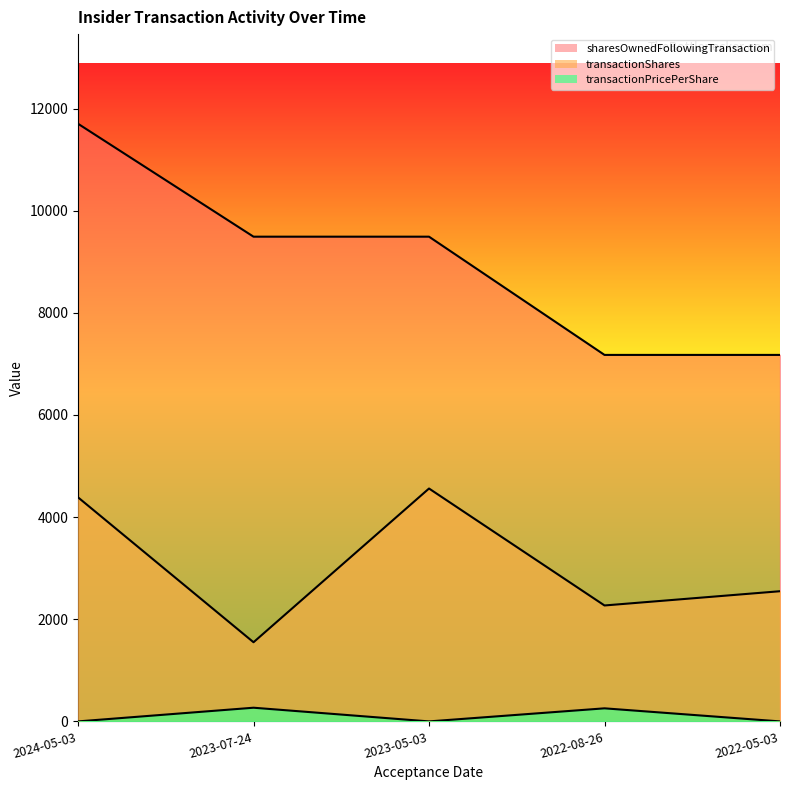

At which label does sharesOwnedFollowingTransaction reach its peak?

2024-05-03